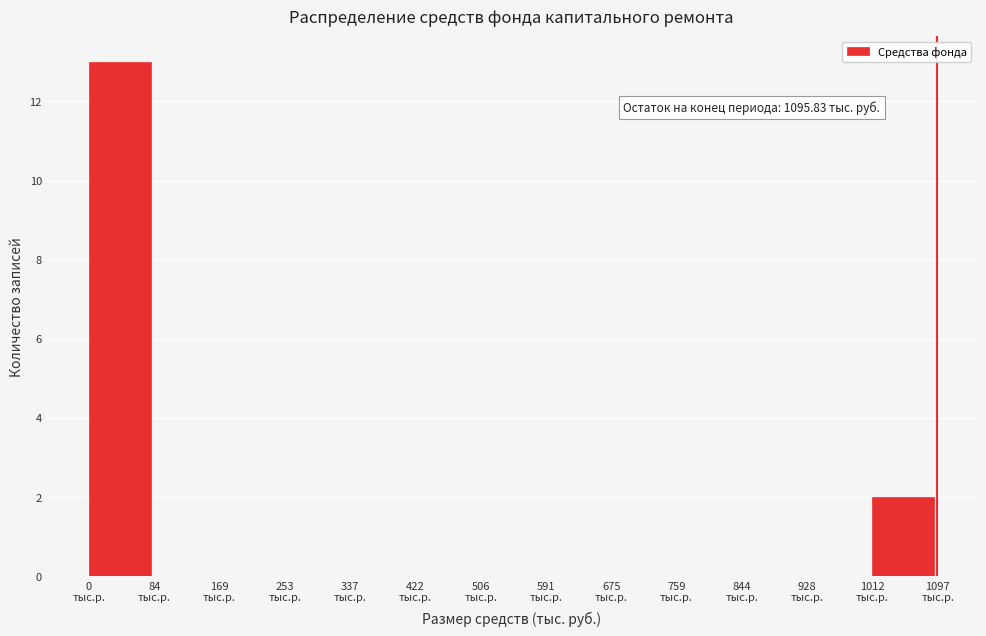

Which range on the x-axis has the tallest bar?

0 to 80